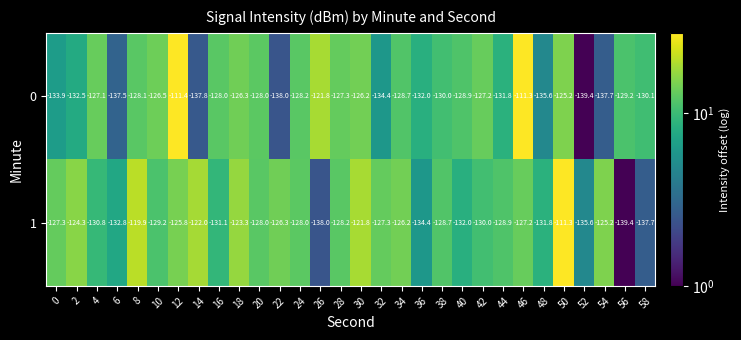

At which label does 0 reach its peak?

46